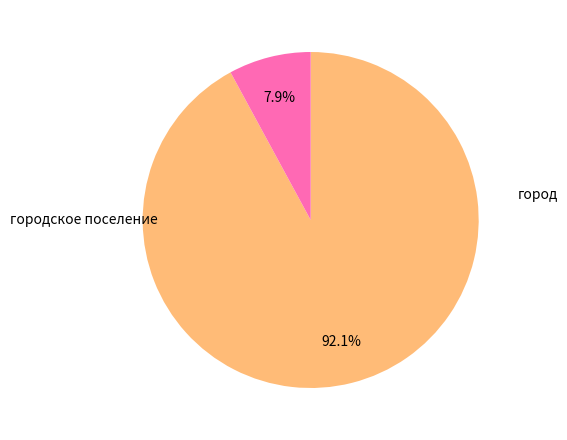

Is there any slice that represents more than half of the pie?

Yes